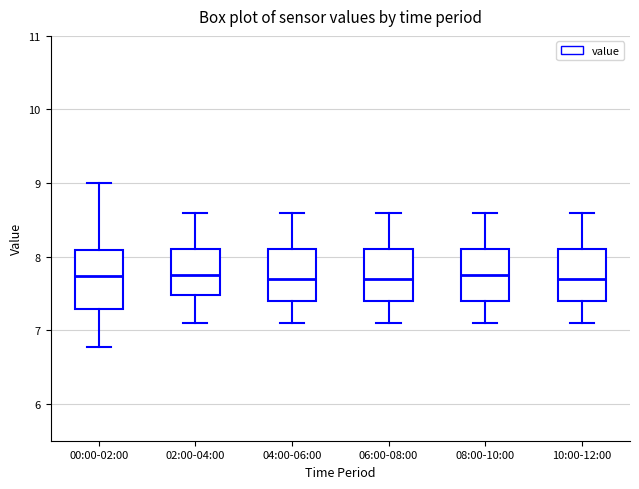

Where is the lower edge of the box for 08:00-10:00 on the y-axis? The values are not printed on the chart, so give them approximately, as read against the axis.

7.4